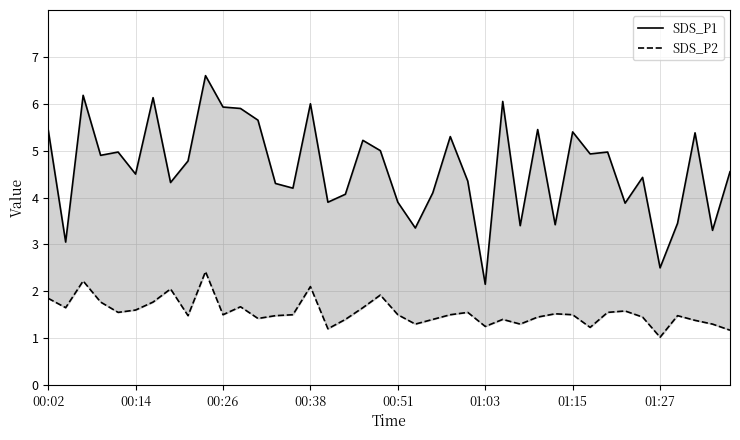

Which category has the highest value across all series?

9